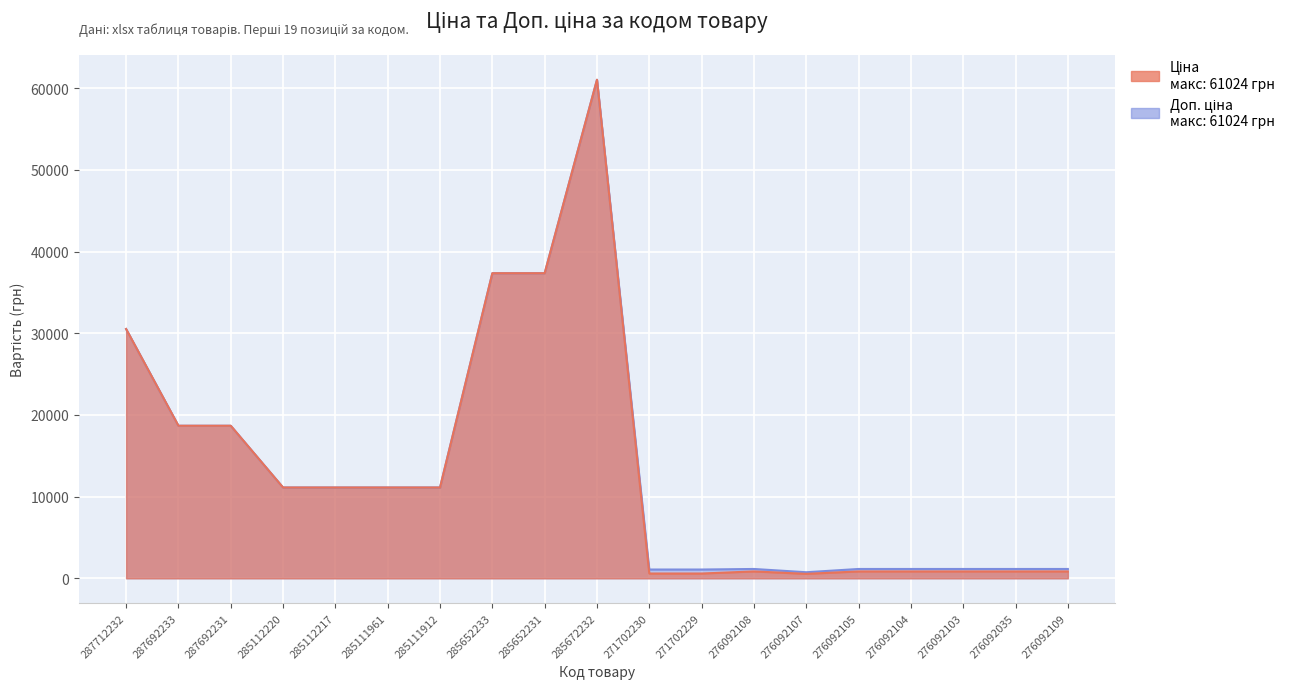

Count the number of categories in the chart.

19